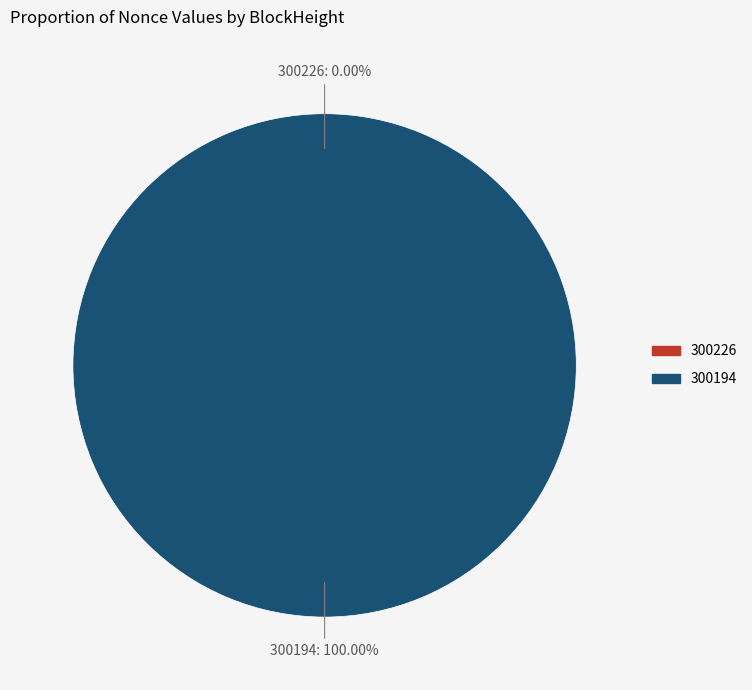

How many segments does this pie chart have?

2